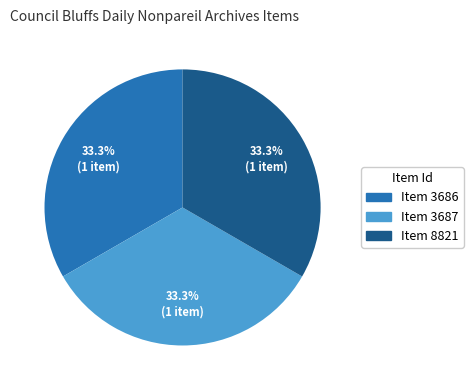

How many slices are in this pie chart?

3